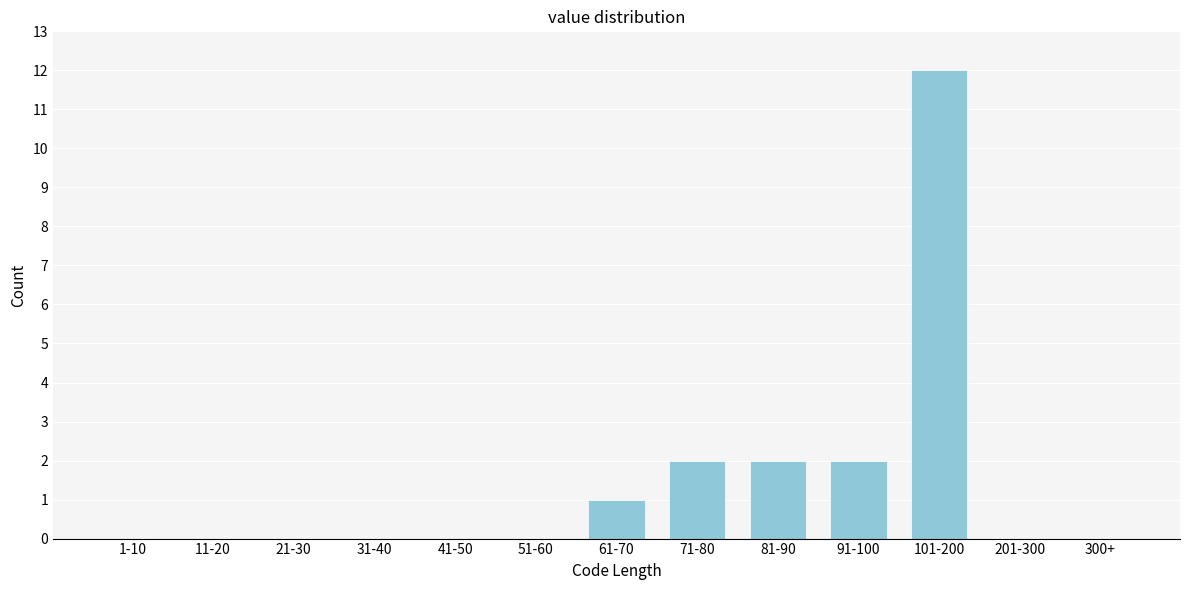

Reading left to right, what are all the values shown in this chart?

1-10=0	11-20=0	21-30=0	31-40=0	41-50=0	51-60=0	61-70=1	71-80=2	81-90=2	91-100=2	101-200=12	201-300=0	300+=0